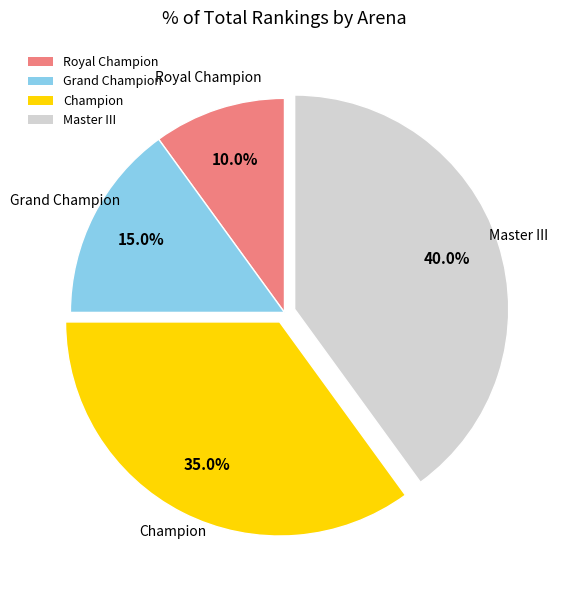

Which category has the smallest portion of the pie?

Royal Champion